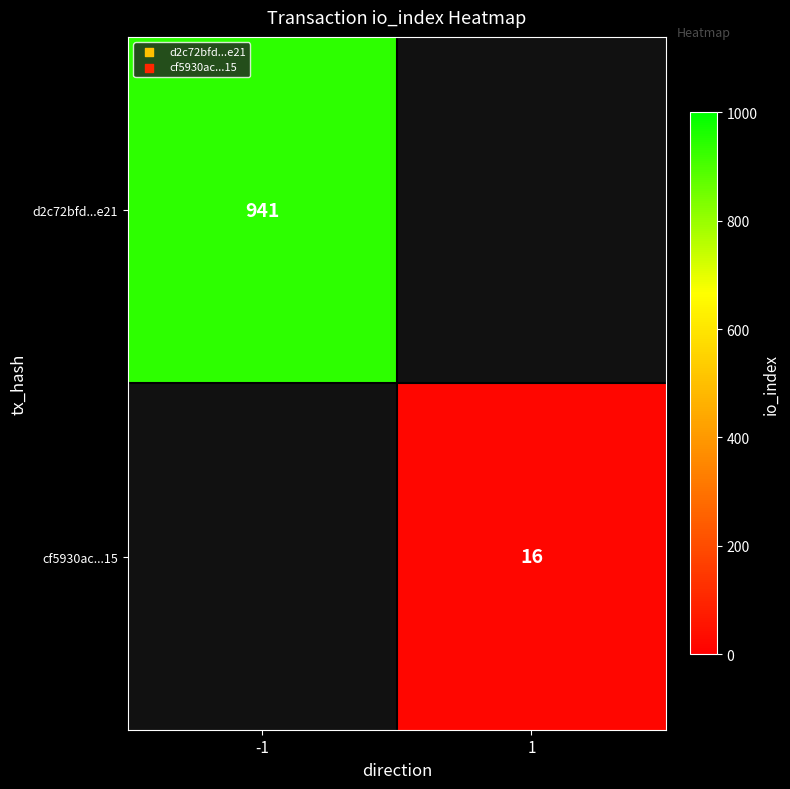

The d2c72bfd...e21 series shows 941 at -1. True or false?

True